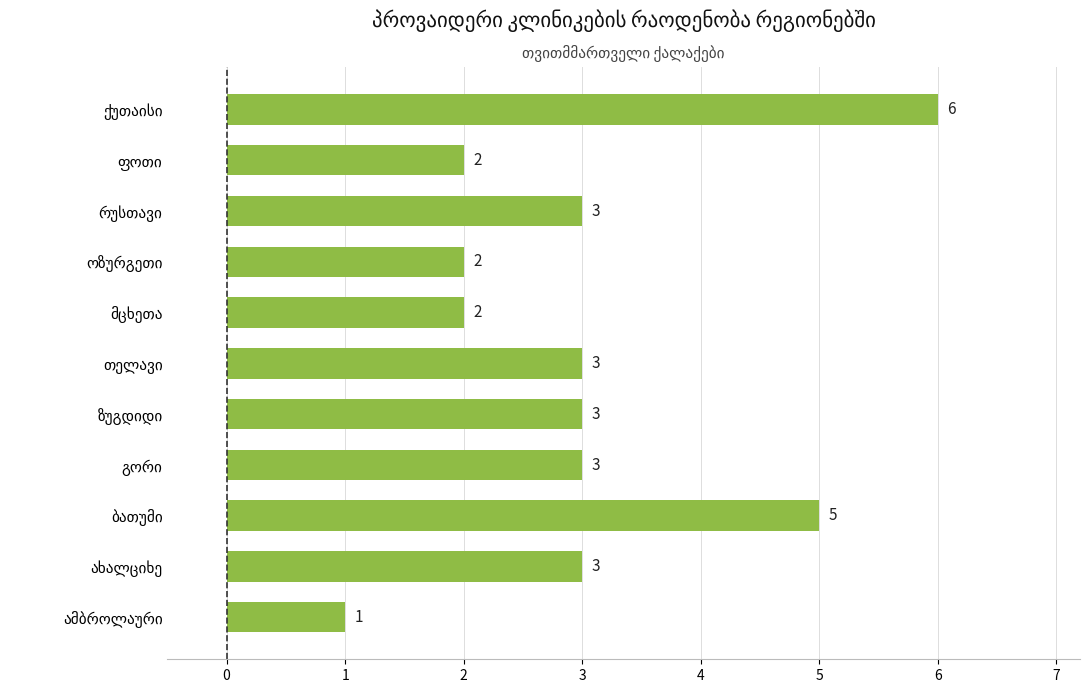

What is the average value?

3